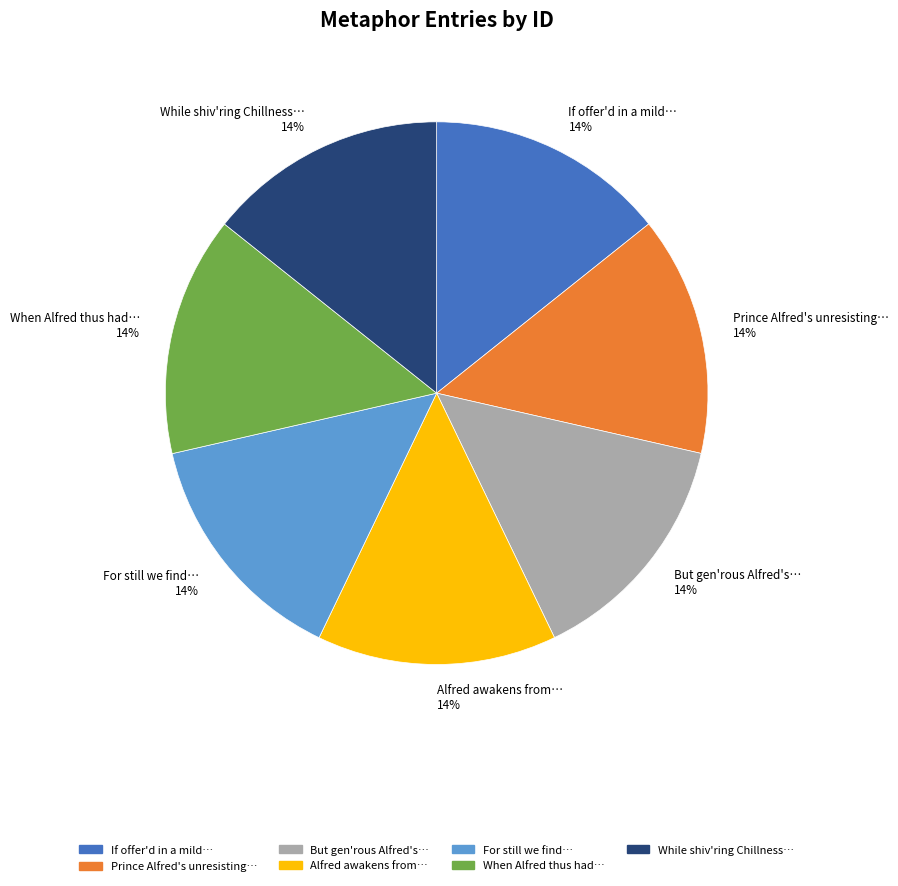

Is there any slice that represents more than half of the pie?

No